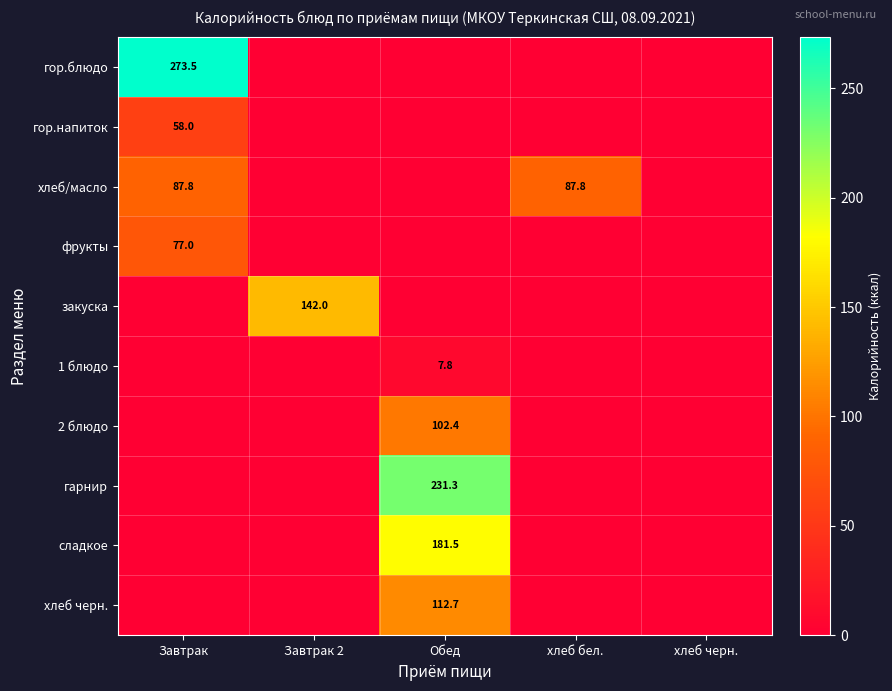

The value of 1 блюдо at Обед is 2.1. True or false?

False